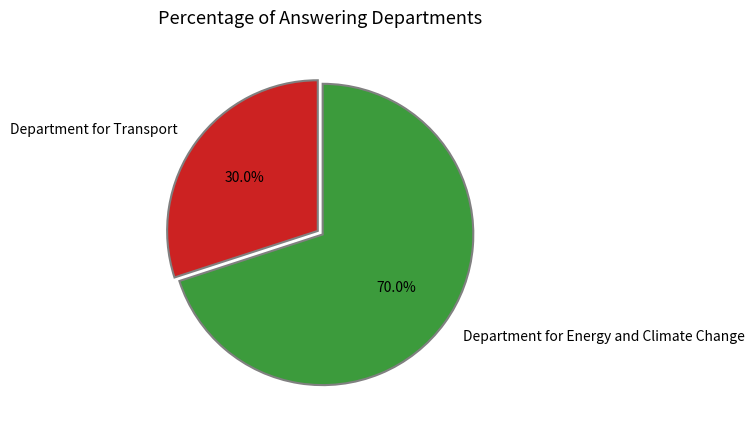

Count the number of slices in the pie.

2